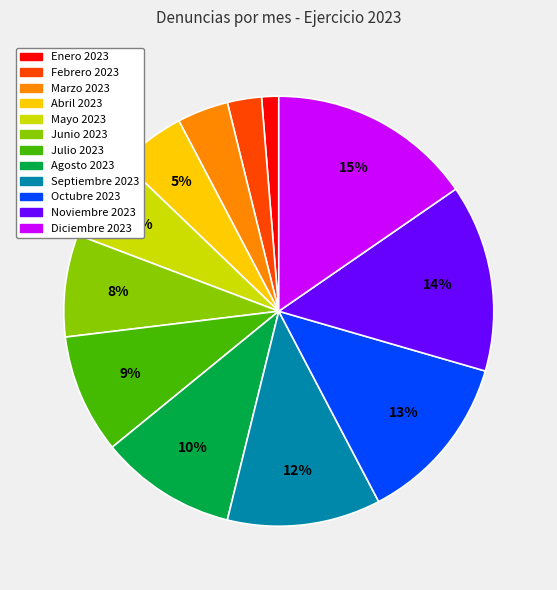

Is it true that Enero 2023 is 1% of the pie?

True